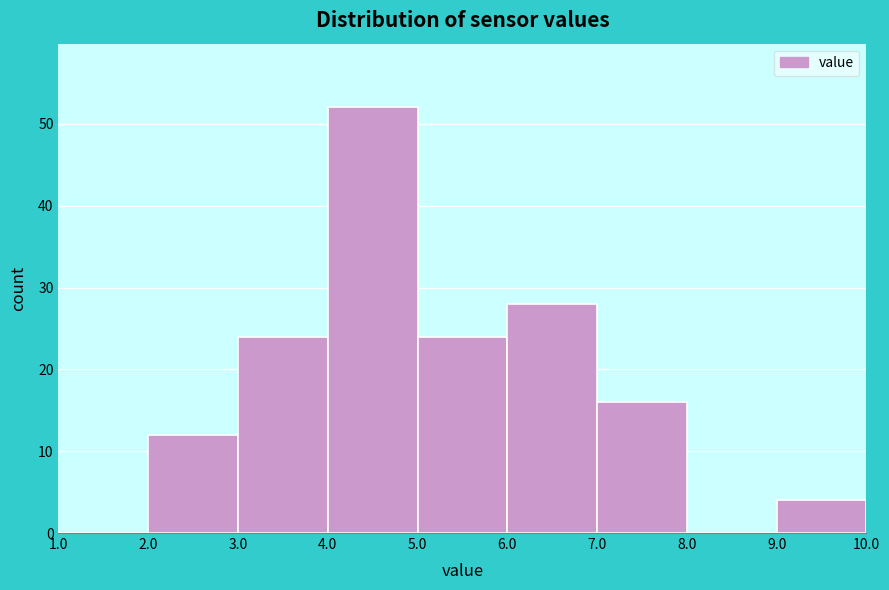

Reading left to right, transcribe this chart: for each bar, give the range it covers on the x-axis and its height. The values are not printed on the chart, so give them approximately, as read against the axis.

1.0 to 2.0: 0
2.0 to 3.0: 12
3.0 to 4.0: 24
4.0 to 5.0: 52
5.0 to 6.0: 24
6.0 to 7.0: 28
7.0 to 8.0: 16
8.0 to 9.0: 0
9.0 to 10.0: 4